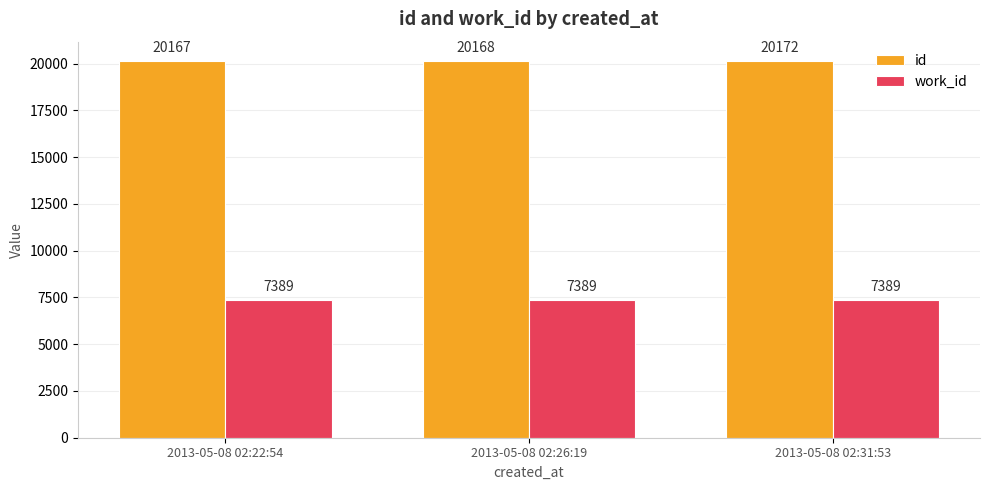

Which series has the largest total across all categories?

id